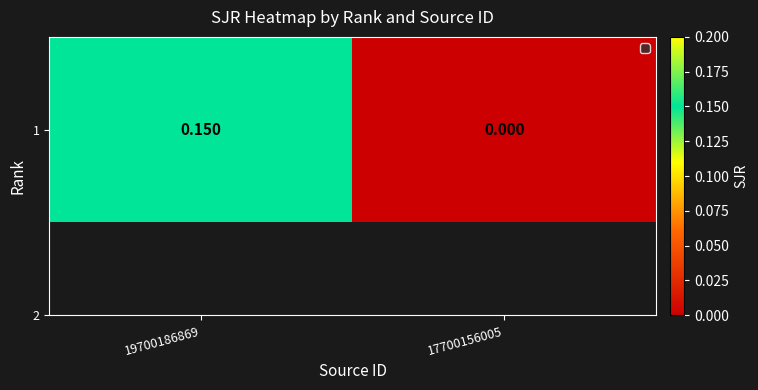

Reading left to right, list all the values displayed in this chart.

19700186869=0.1	17700156005=0.0